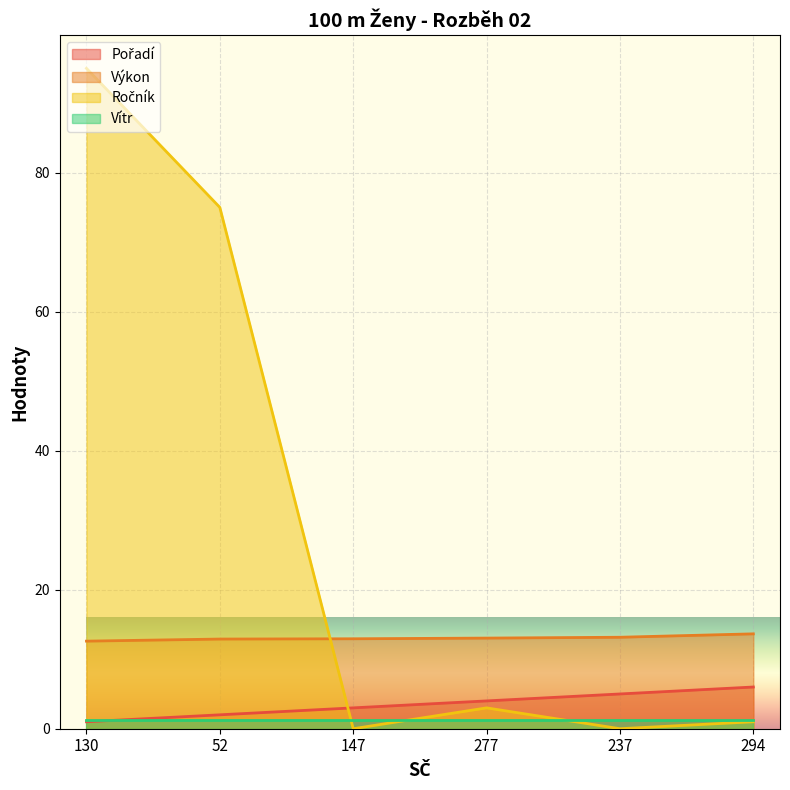

Does the chart display data point markers on the line(s)?

No